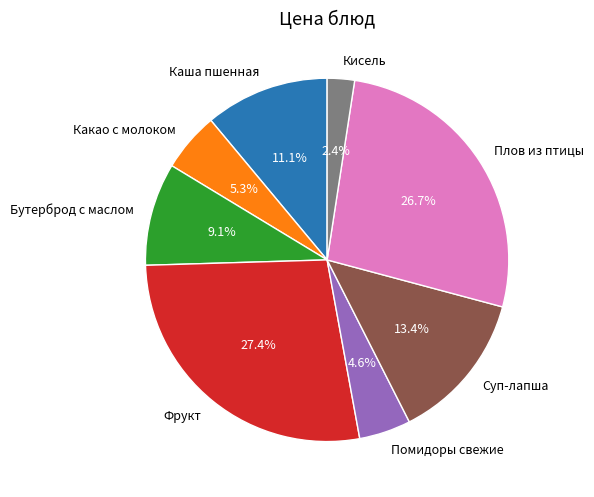

How many segments does this pie chart have?

8